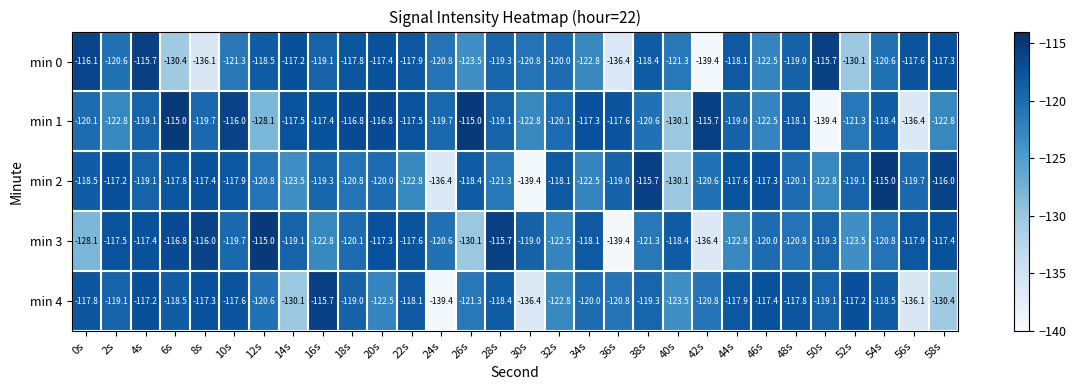

Is the value of min 0 at 20s greater than the value of min 3 at 30s?

Yes